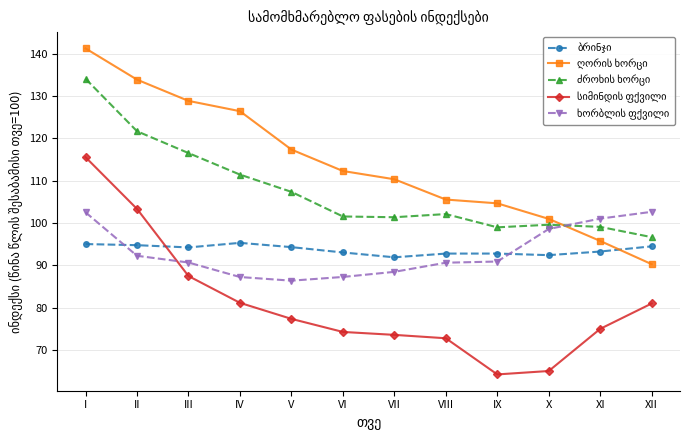

How many series are shown in this chart?

5